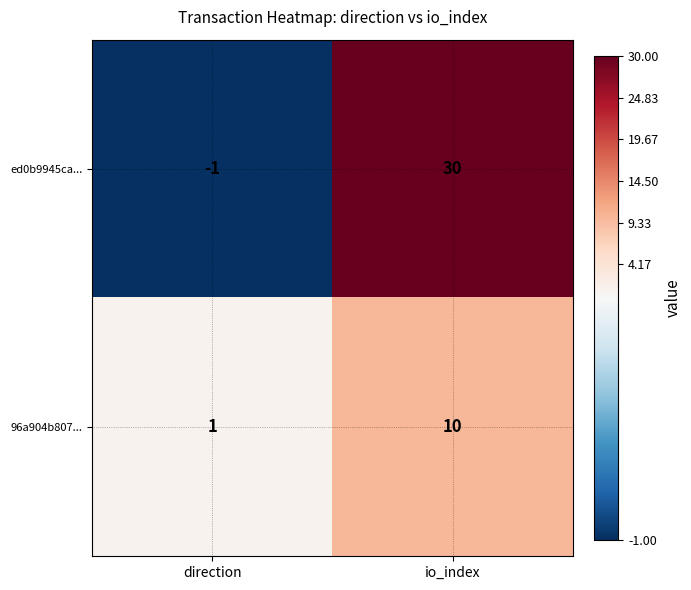

Which series changed the most between direction and io_index?

ed0b9945ca...